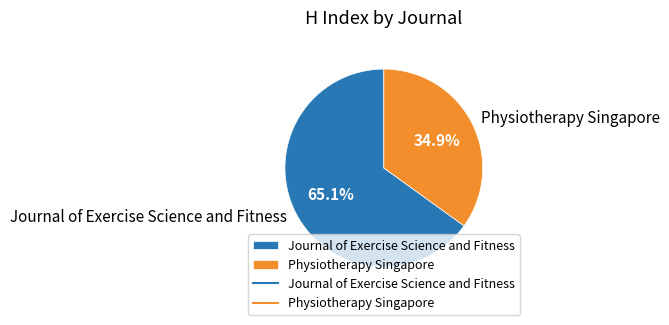

To the nearest percent, what percentage of the pie is Journal of Exercise Science and Fitness?

65%